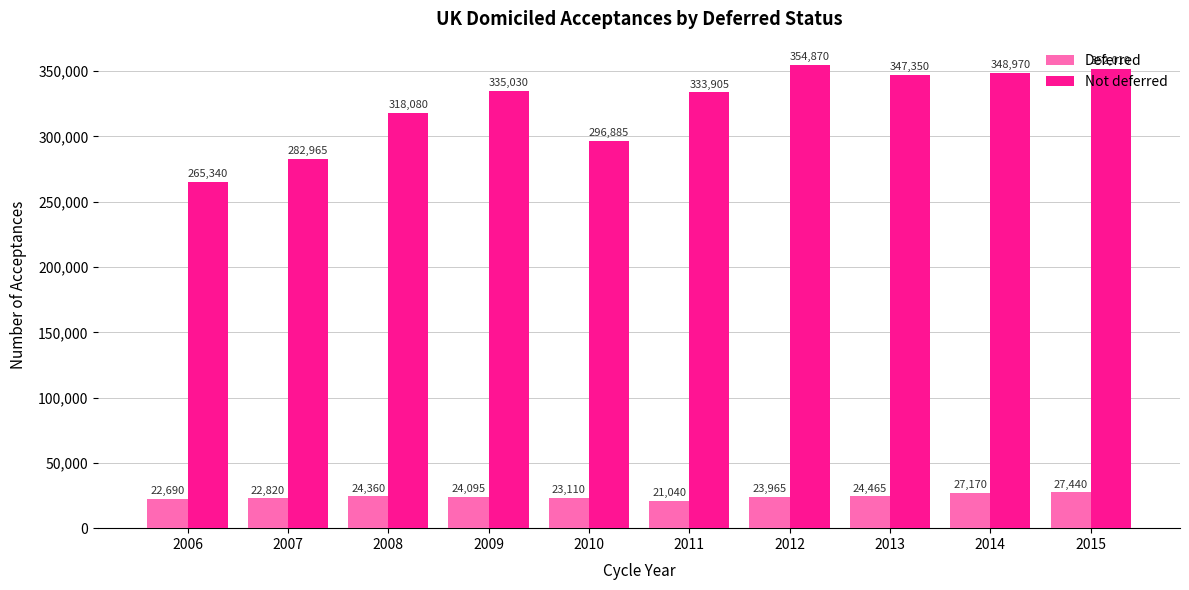

Is the value of Deferred at 2006 greater than the value of Not deferred at 2013?

No